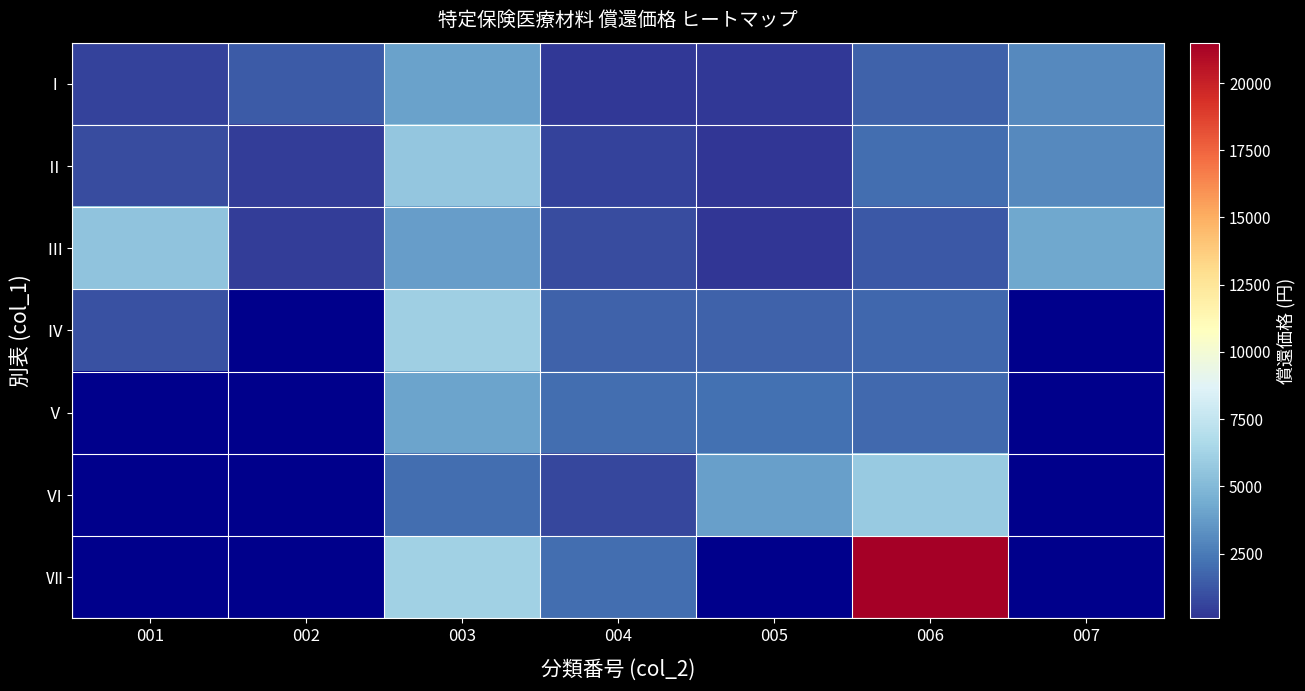

What is the approximate value of Ⅳ at 003?

6080.0